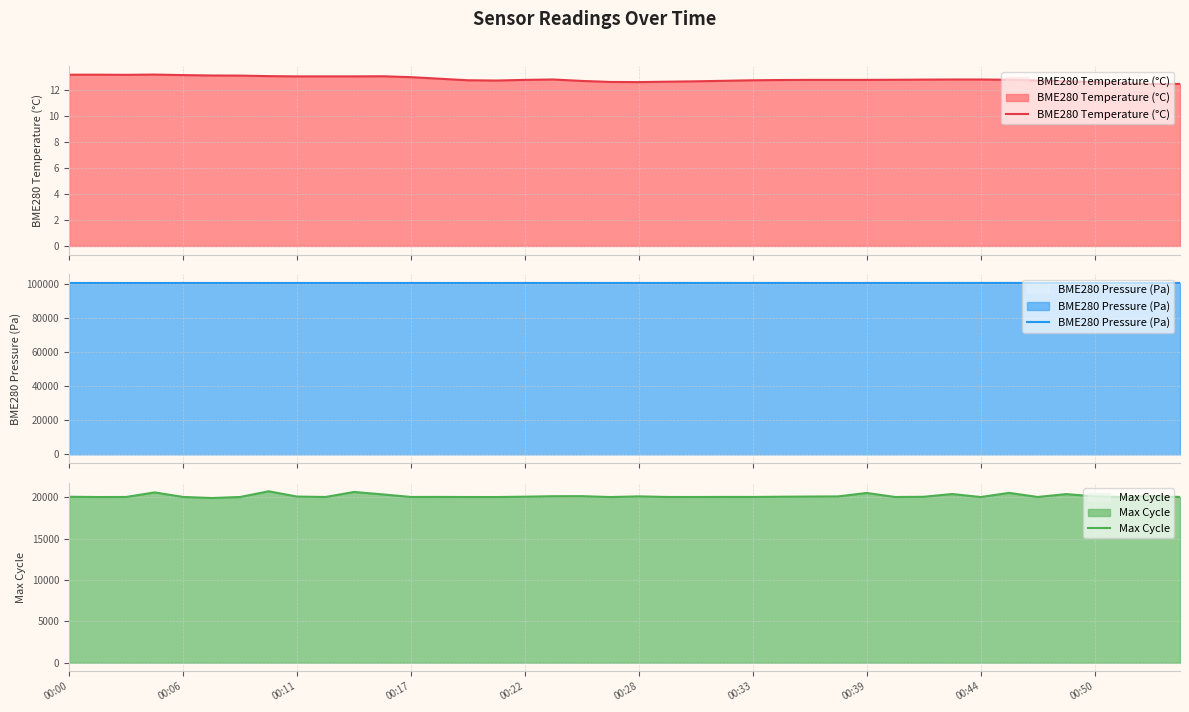

What is the minimum value for BME280 Temperature (°C)?

12.5